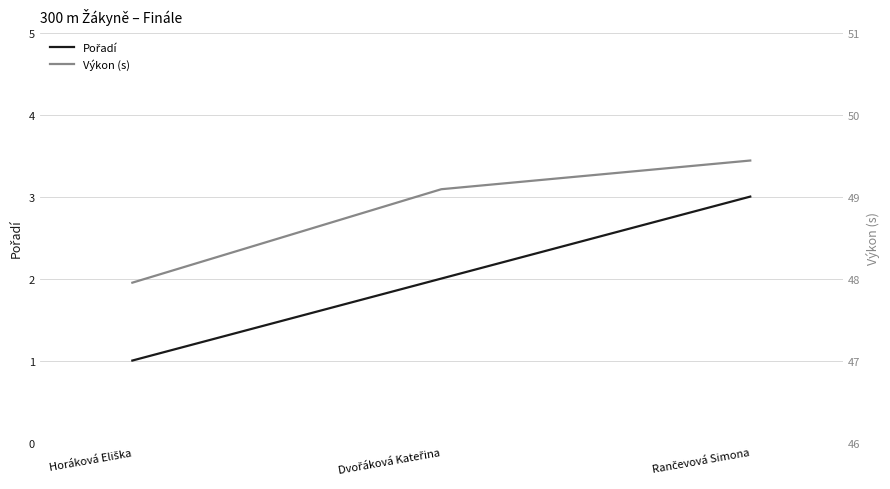

What is the maximum value for Pořadí?

3.0